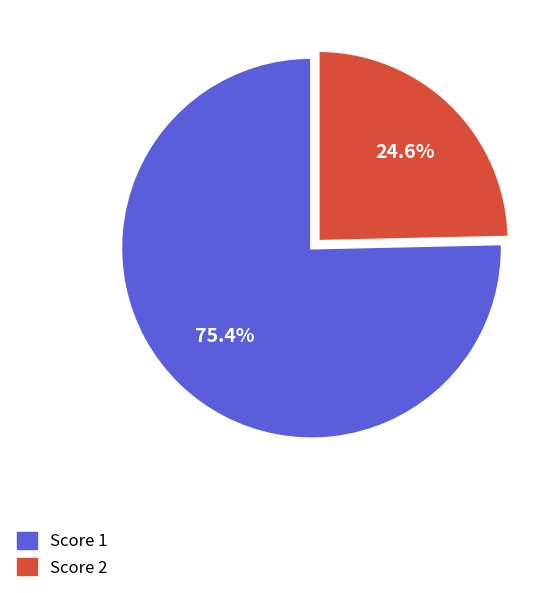

How much of the chart is everything except Score 1?

24.6%